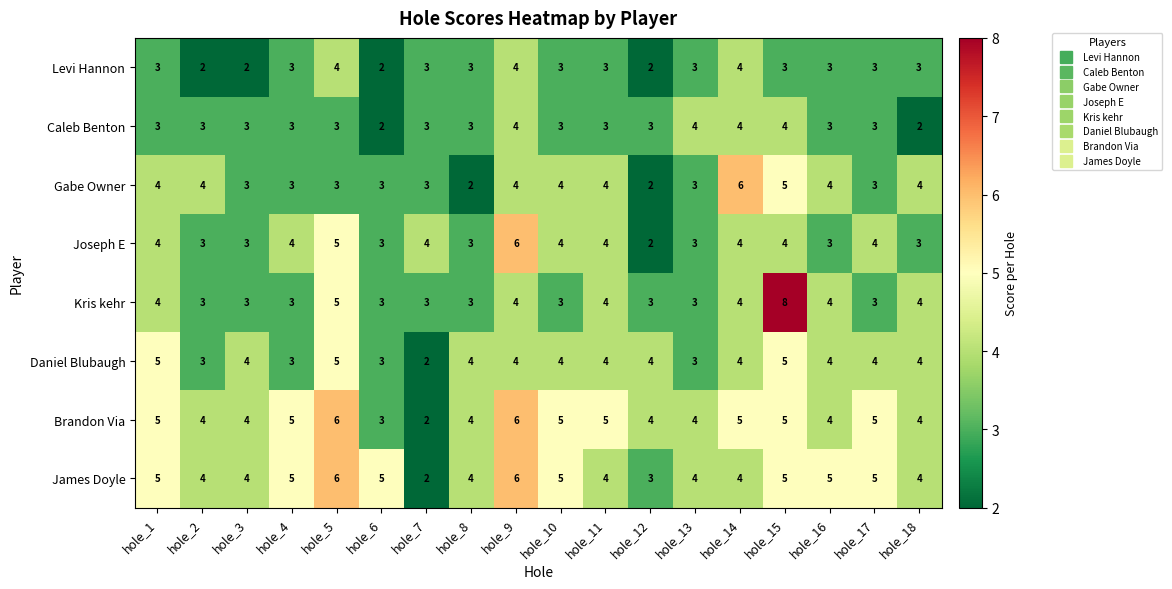

Which series has the widest spread of values?

Kris kehr